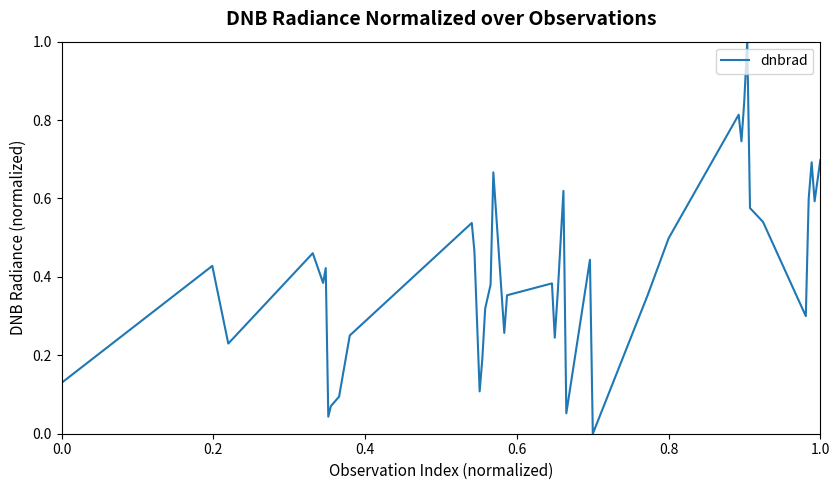

What is the maximum value shown in the chart?

1.0